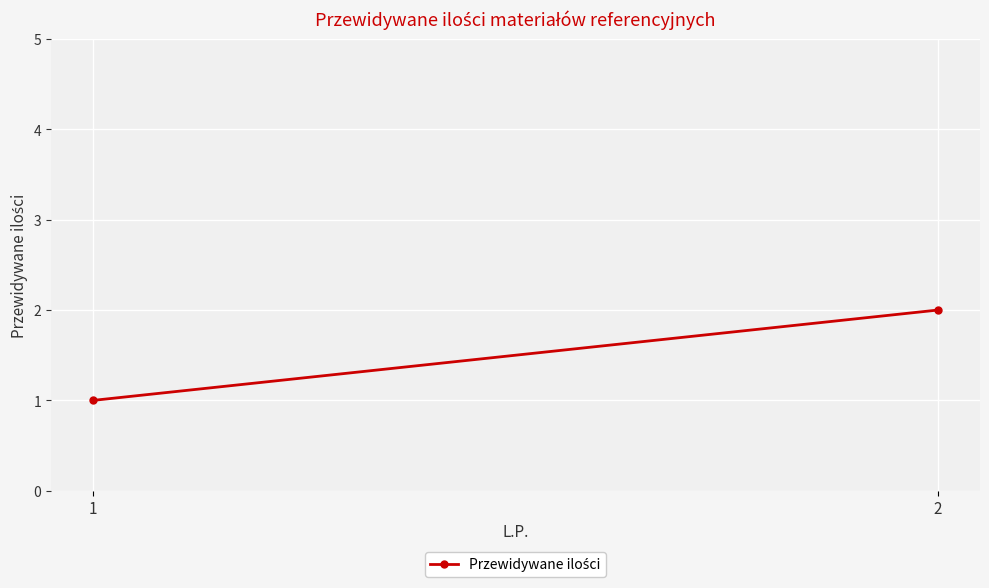

The value at 2 is 3. True or false?

False